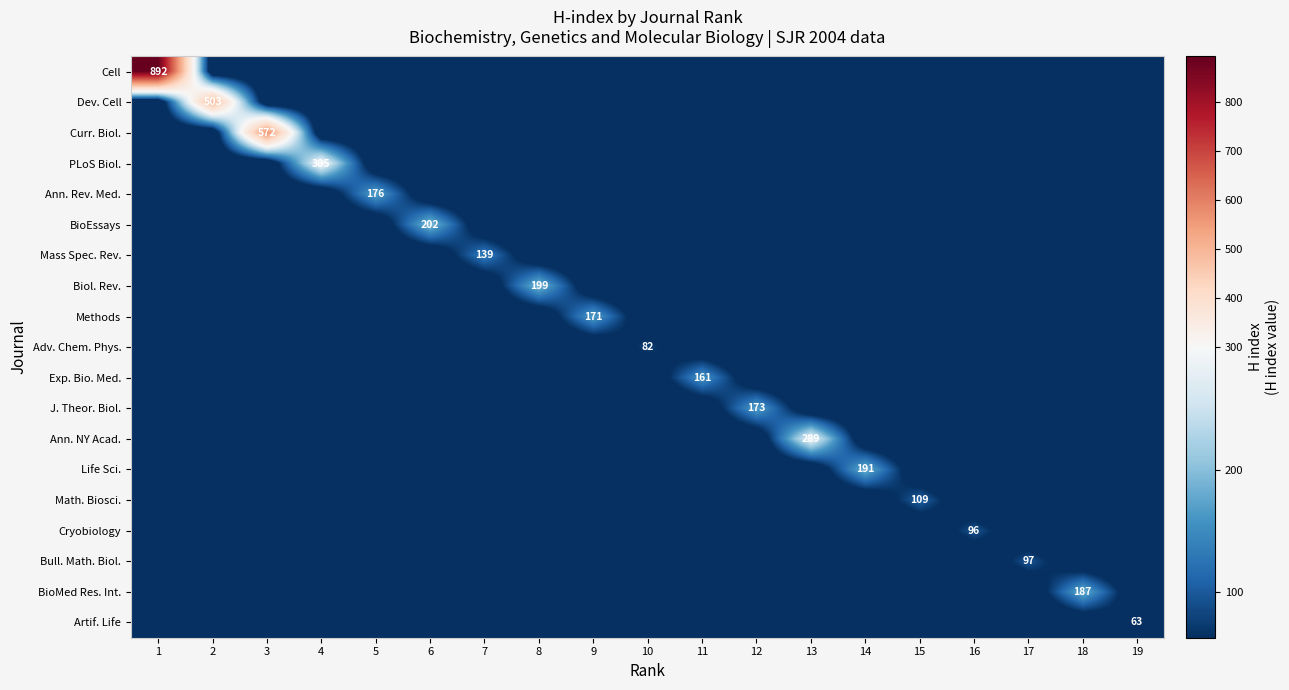

What is the maximum value for Life Sci.?

191